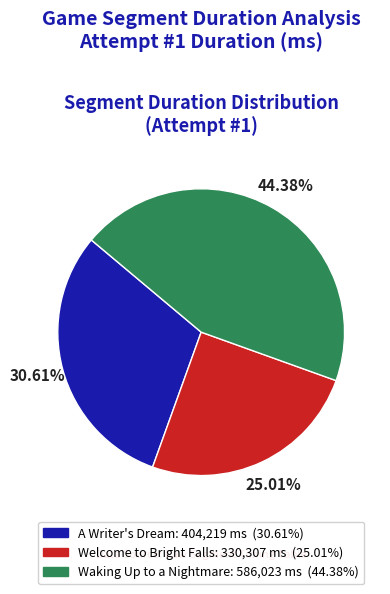

What percentage is the A Writer's Dream slice, to the nearest percent?

31%